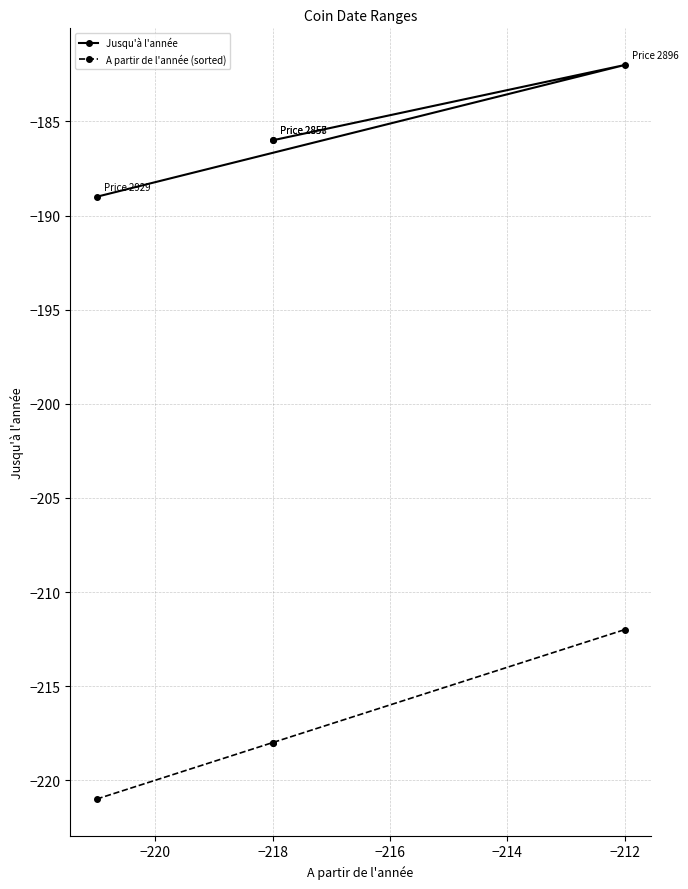

True or false: A partir de l'année (sorted) has more than 0 points higher than both neighbors.

False